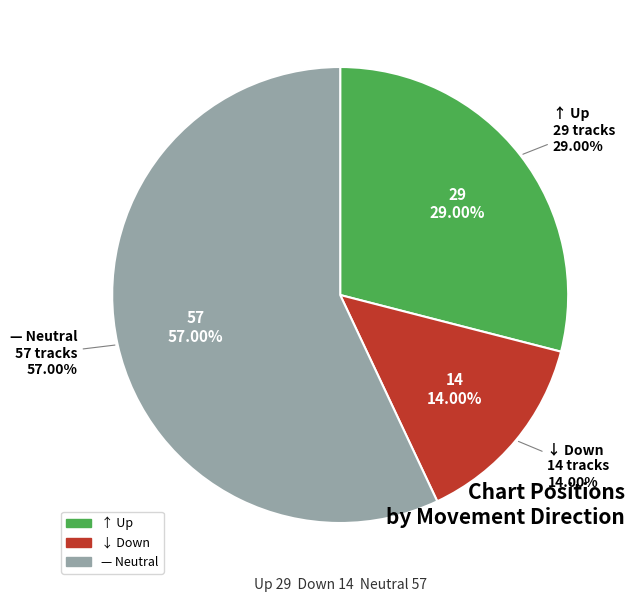

What is the smallest slice in the pie chart?

down